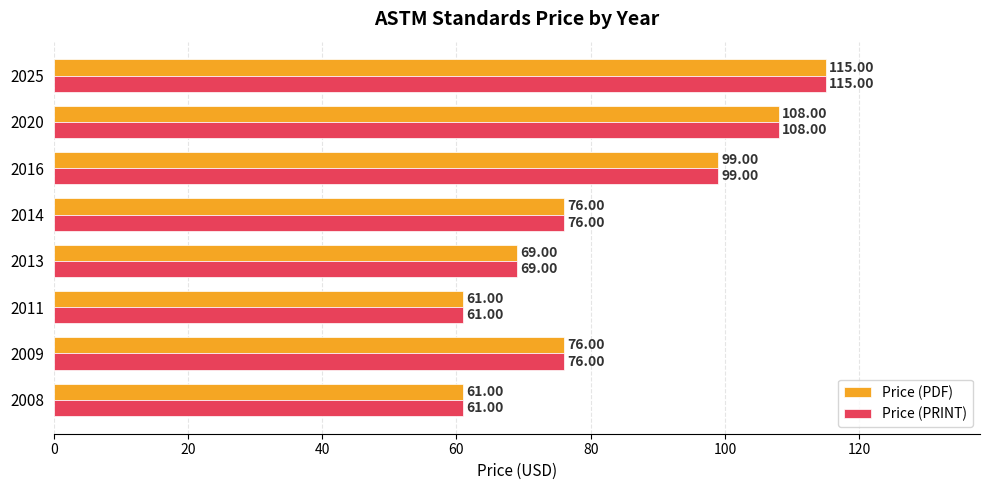

At which category is the sum across all series the highest?

2025